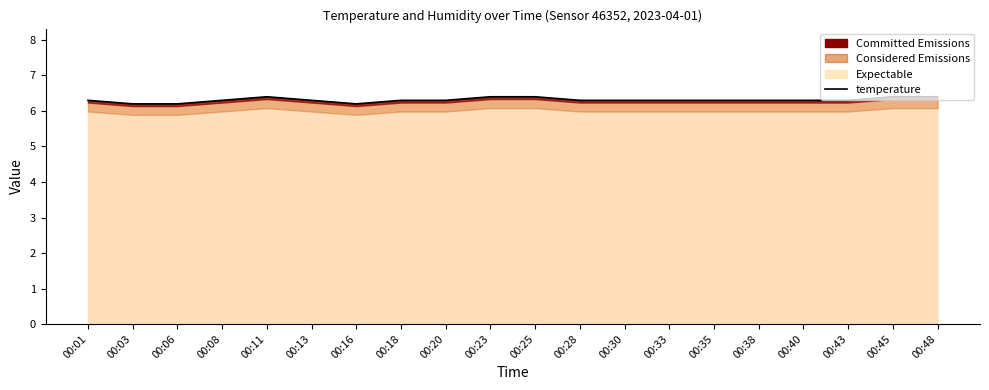

Which category has the highest value across all series?

00:11